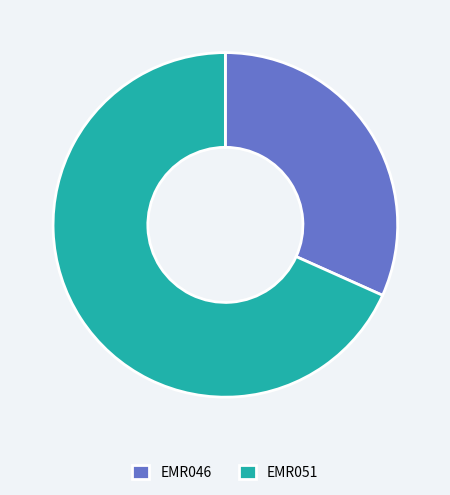

Rank the categories by value from lowest to highest.

EMR046, EMR051